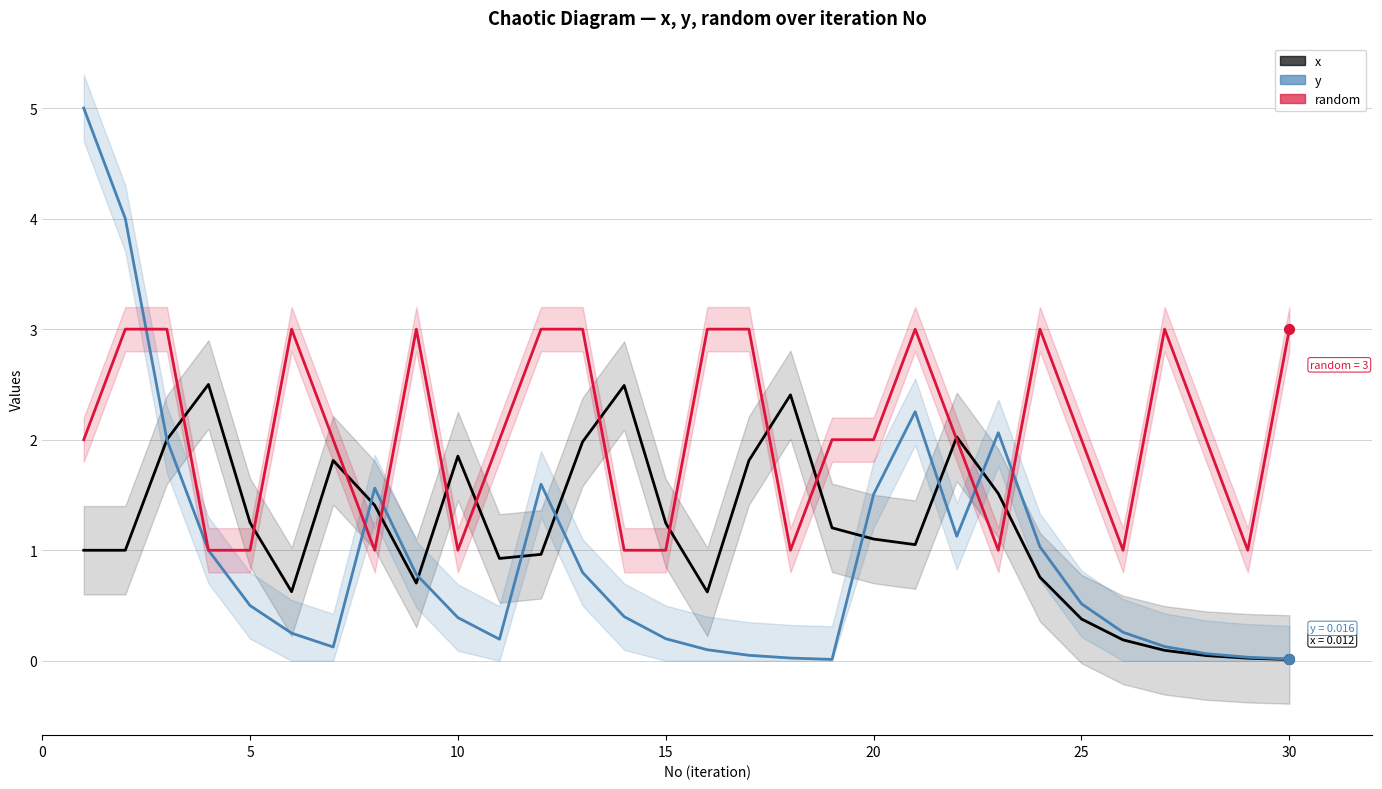

What are all the series names shown in the legend?

x, y, random